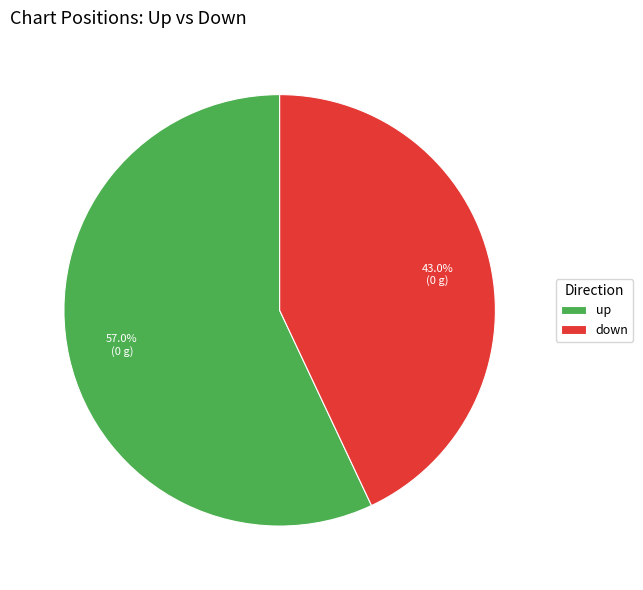

What is the largest slice in the pie chart?

up